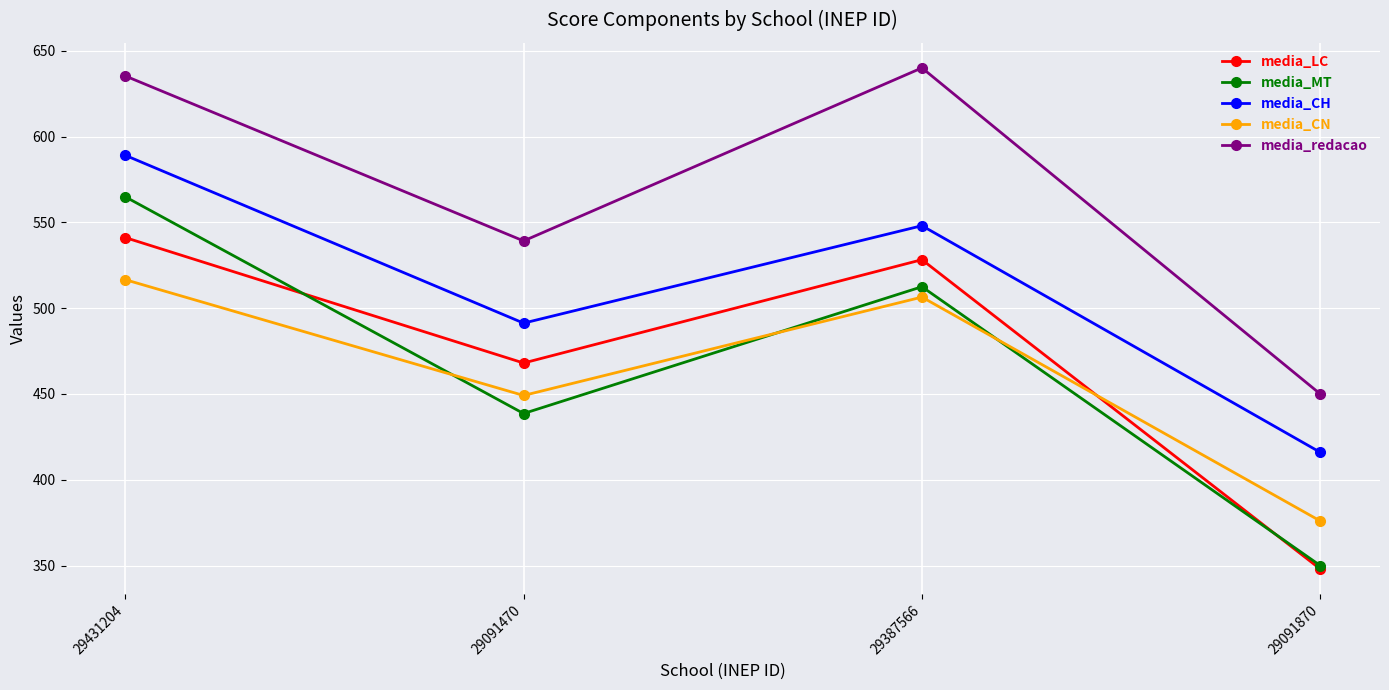

What is the approximate value of media_LC at 29431204?

541.1